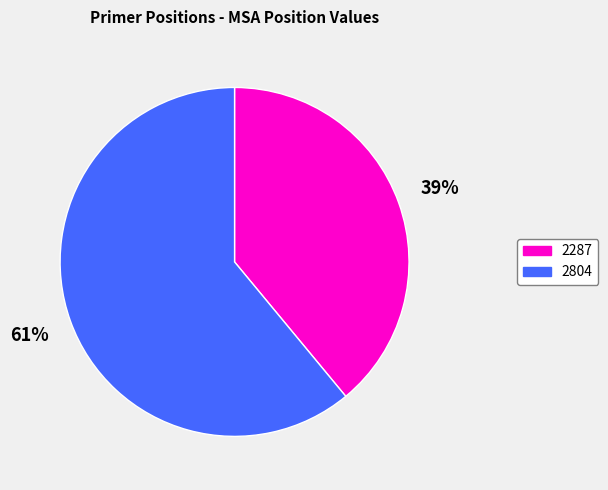

Which category accounts for the majority?

2804